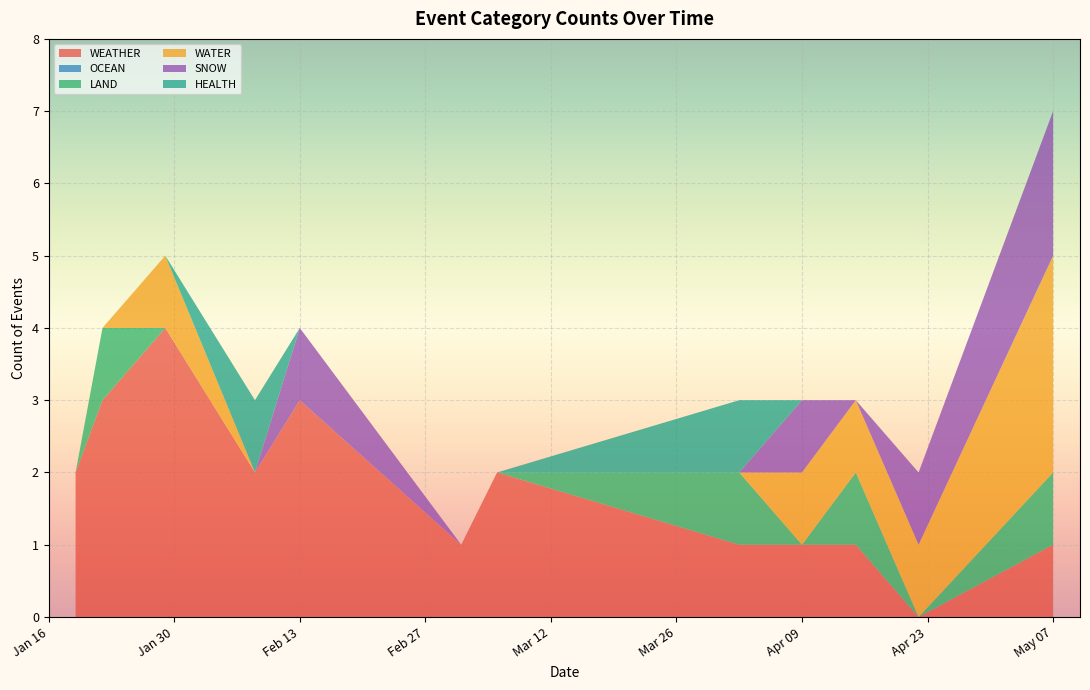

At which category is the sum across all series the highest?

May 07